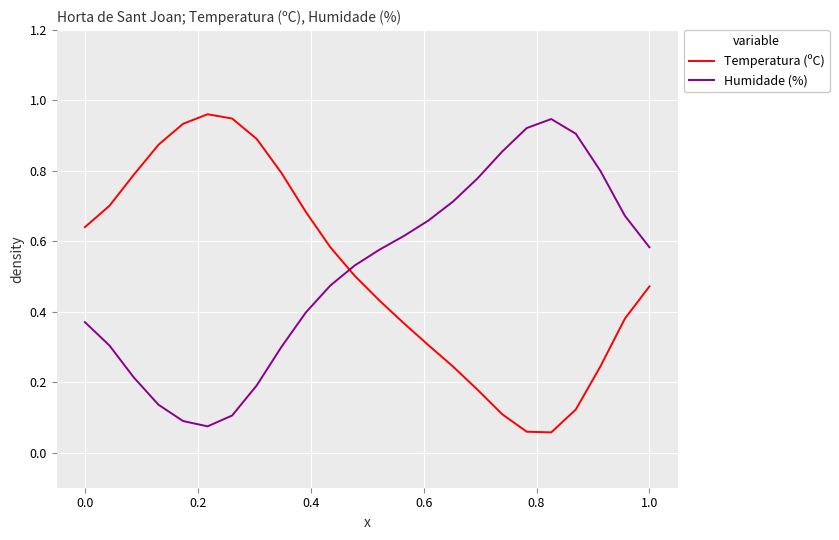

What is the sum of all Temperatura (ºC) values?

12.3